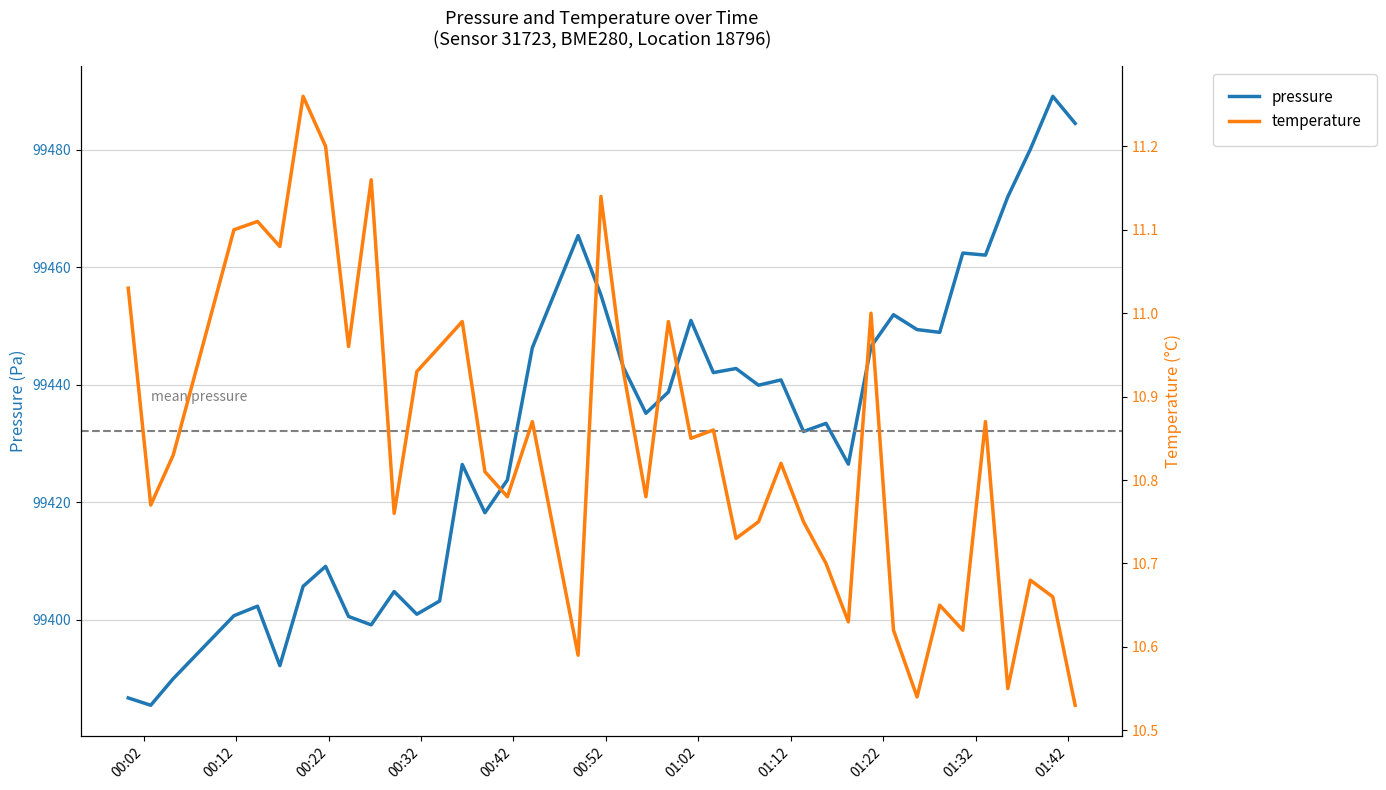

Reading left to right, extract all data points from this chart.

pressure: 99386.7	99385.4	99390.0	99400.7	99402.3	99392.2	99405.7	99409.1	99400.6	99399.1	99404.8	99400.9	99403.2	99426.4	99418.2	99423.8	99446.3	99465.4	99455.3	99443.0	99435.2	99438.8	99451.0	99442.1	99442.8	99439.9	99440.8	99432.1	99433.4	99426.5	99446.5	99451.9	99449.4	99448.9	99462.4	99462.1	99472.0	99480.1	99489.1	99484.5
temperature: 11.0	10.8	10.8	11.1	11.1	11.1	11.3	11.2	11.0	11.2	10.8	10.9	11.0	11.0	10.8	10.8	10.9	10.6	11.1	10.9	10.8	11.0	10.8	10.9	10.7	10.8	10.8	10.8	10.7	10.6	11.0	10.6	10.5	10.7	10.6	10.9	10.6	10.7	10.7	10.5